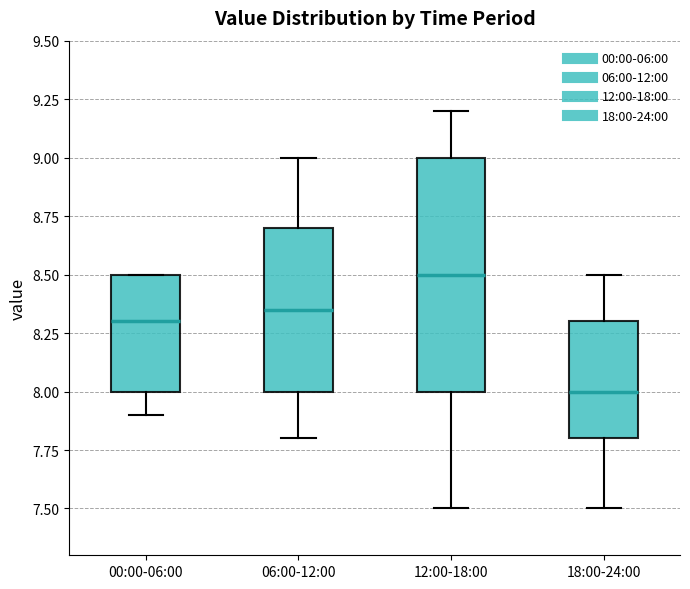

Which box has the highest median line?

12:00-18:00